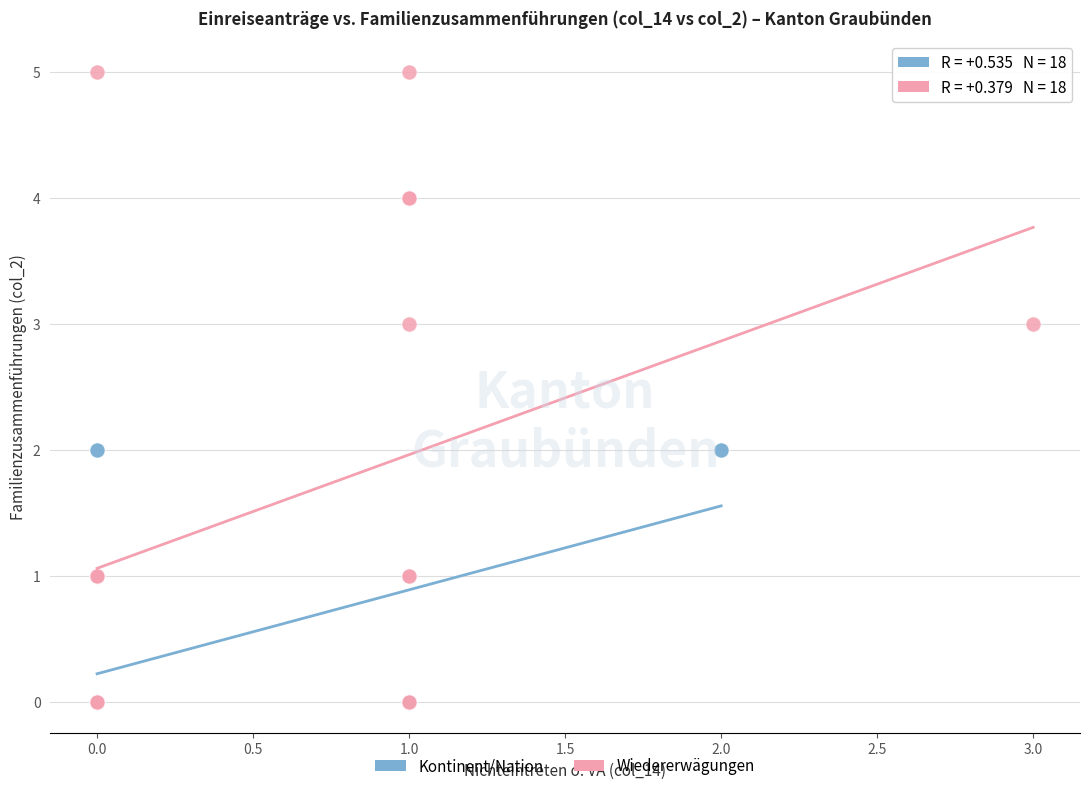

Which series has the largest Y range (max minus min)?

Wiedererwägungen